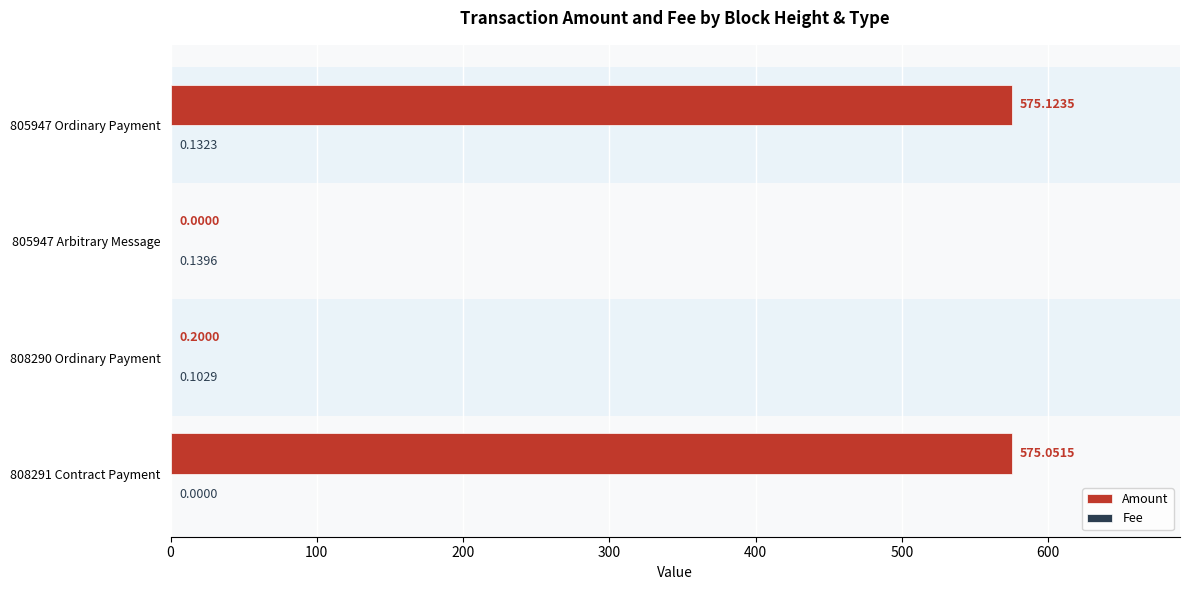

What is the total value across all series at 808291 Contract Payment?

575.1